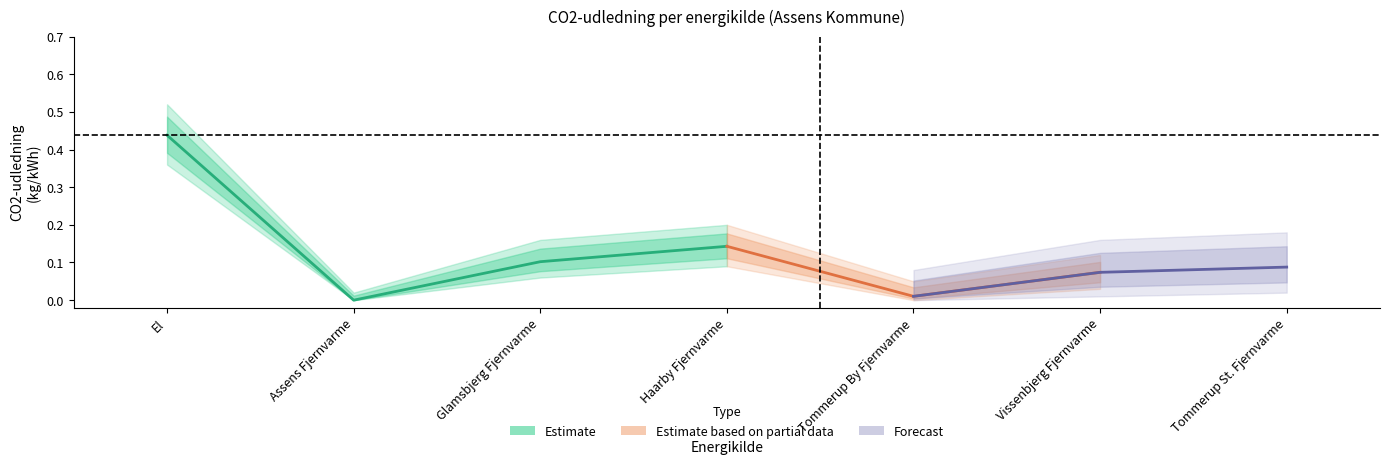

Rank the categories by Forecast lower value from highest to lowest.

El, Haarby Fjernvarme, Glamsbjerg Fjernvarme, Tommerup St. Fjernvarme, Vissenbjerg Fjernvarme, Assens Fjernvarme, Tommerup By Fjernvarme